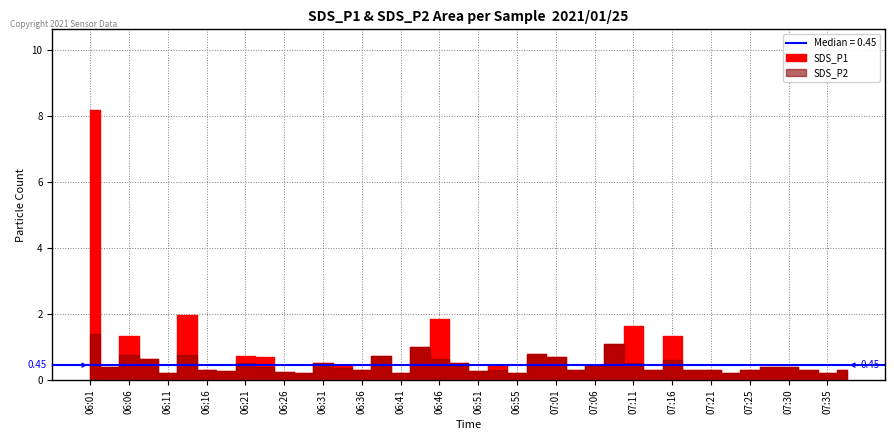

The value of SDS_P2 at 06:09 is 0.6. True or false?

True